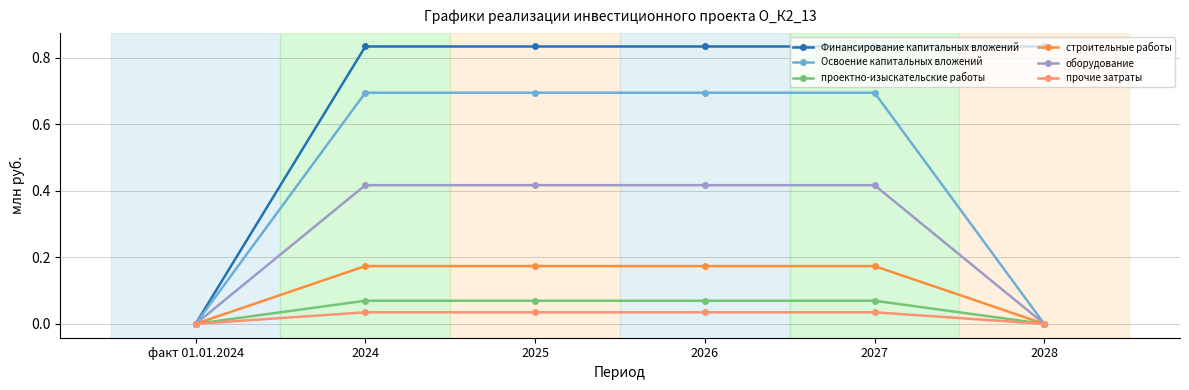

Which series has the largest range (max minus min)?

Финансирование капитальных вложений